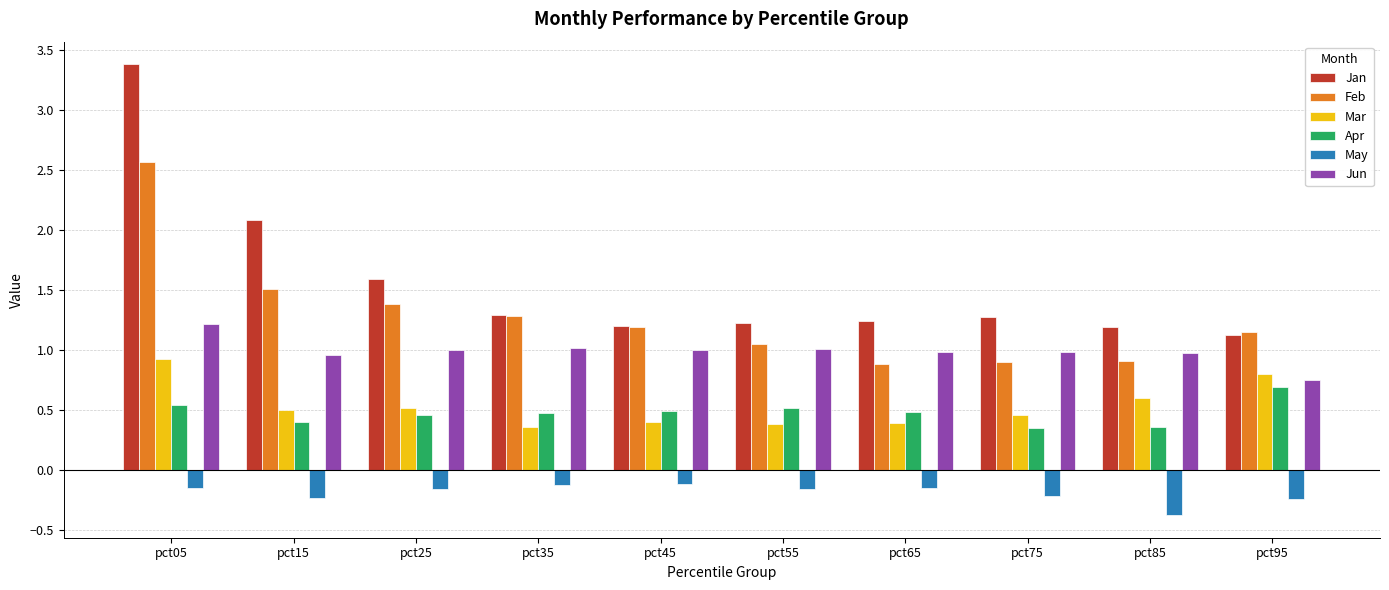

What is the value of the Jan bar at the 1st from the left?

3.4